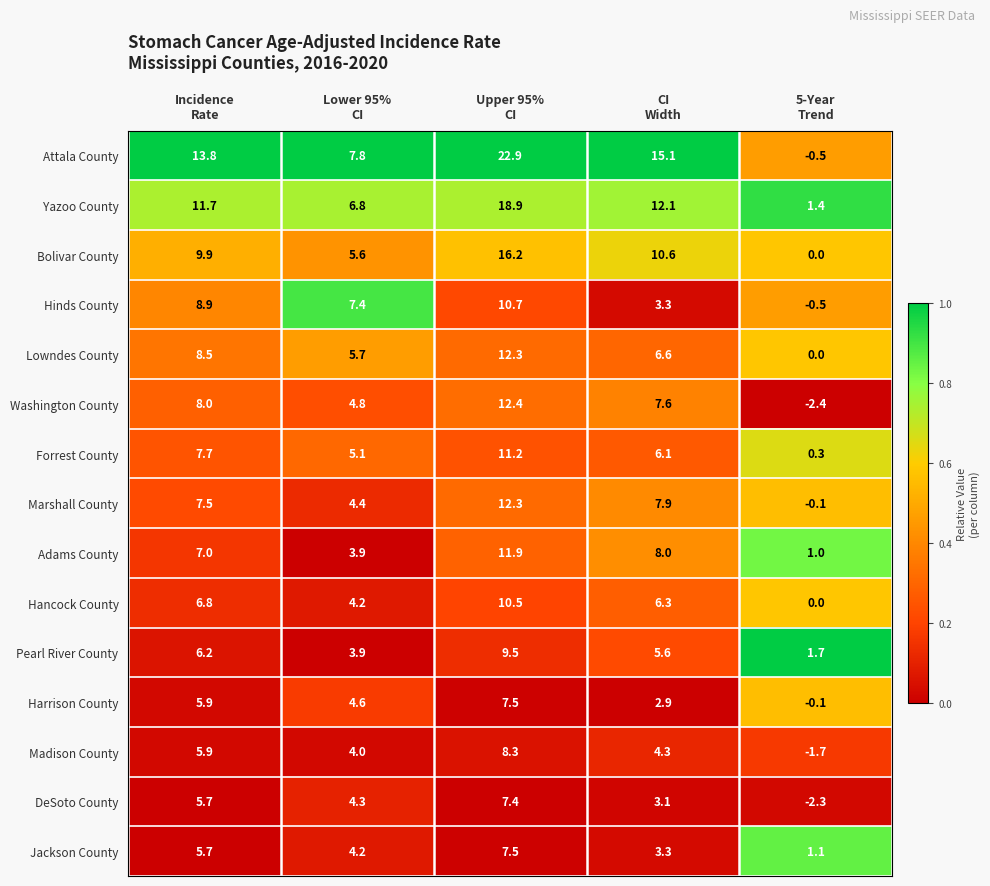

Which series has the widest spread of values?

Attala County